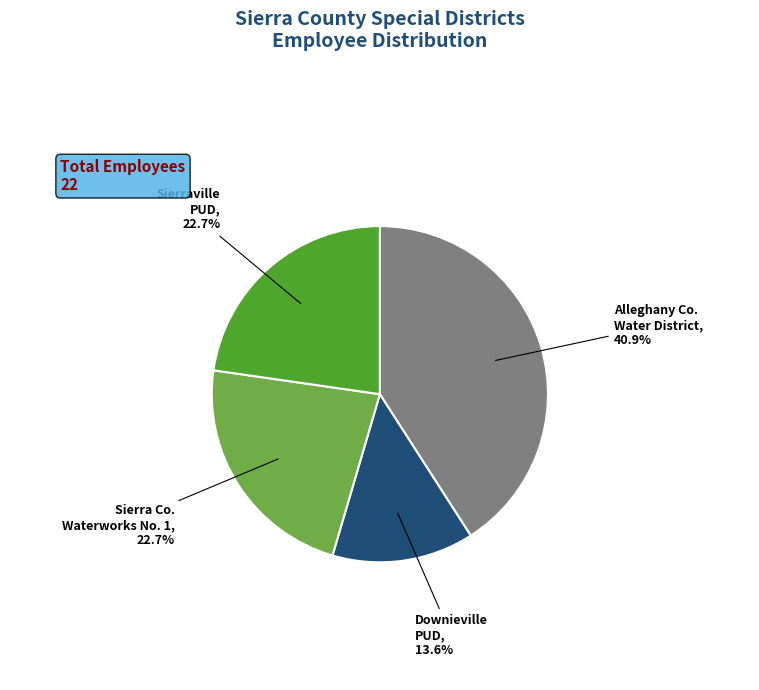

Is there a majority slice in this chart?

No